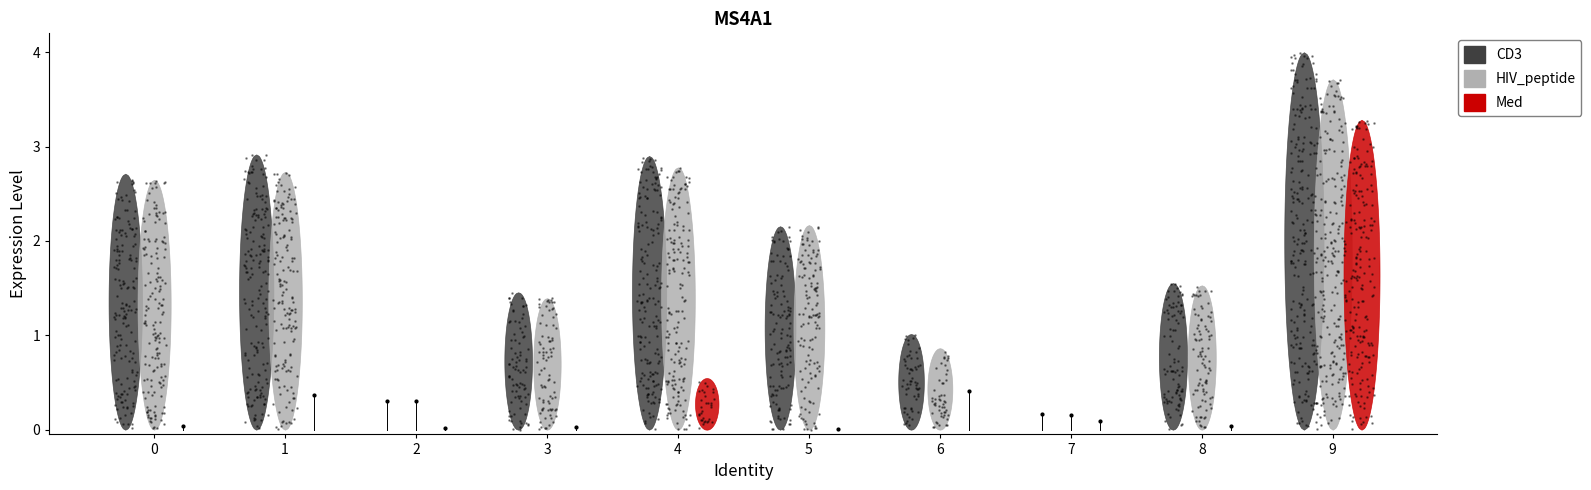

Which has a higher value, 0 or 1?

1